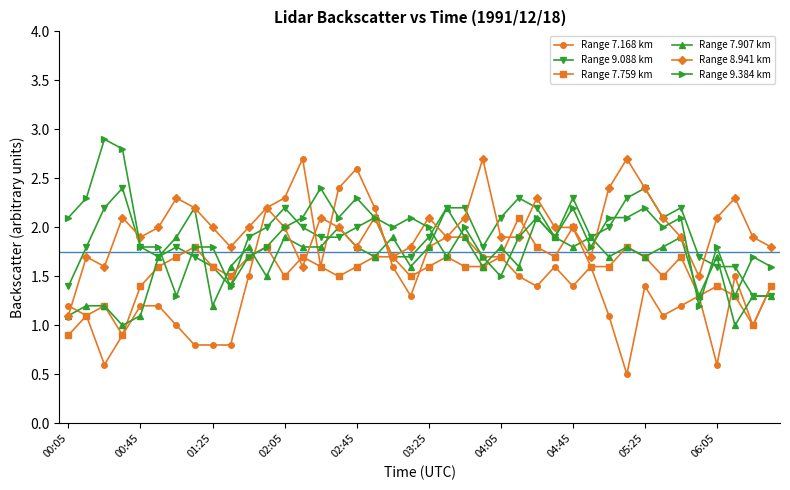

What are all the series names shown in the legend?

Range 7.168 km, Range 9.088 km, Range 7.759 km, Range 7.907 km, Range 8.941 km, Range 9.384 km